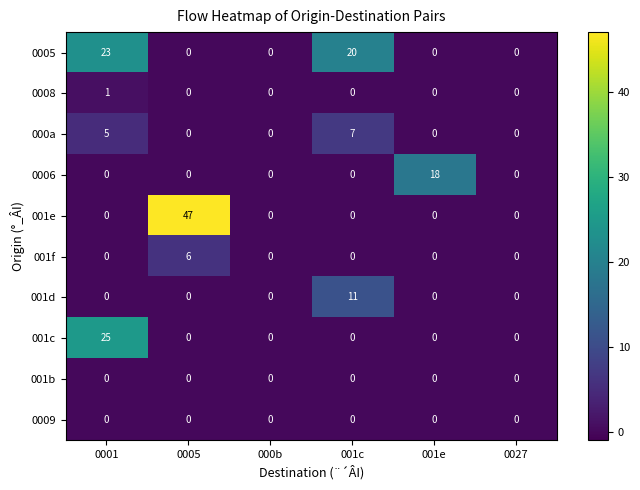

Which series has the largest total across all categories?

001e